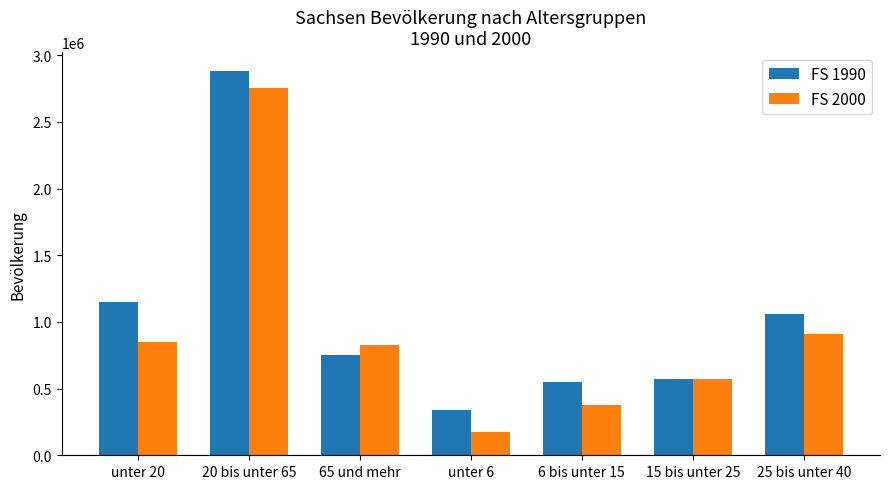

What is the average value of the FS 1990 series?

1041450